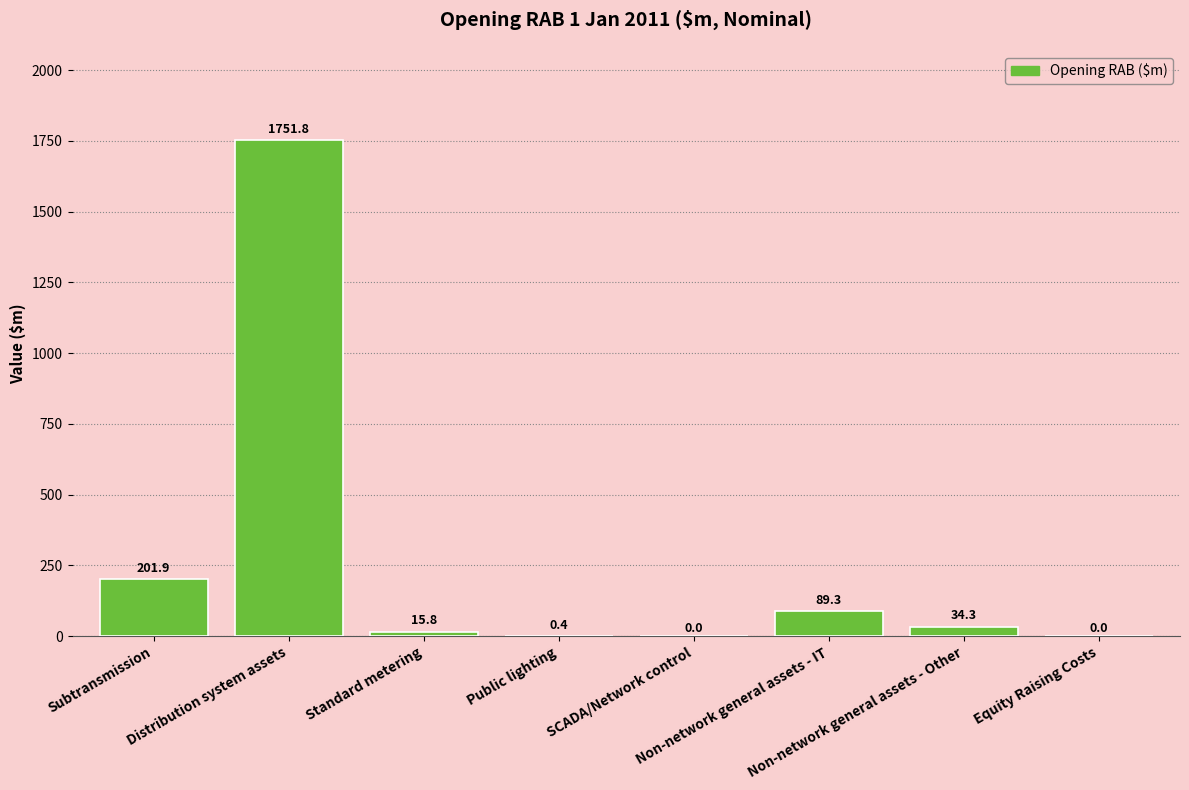

How many values are above zero?

6